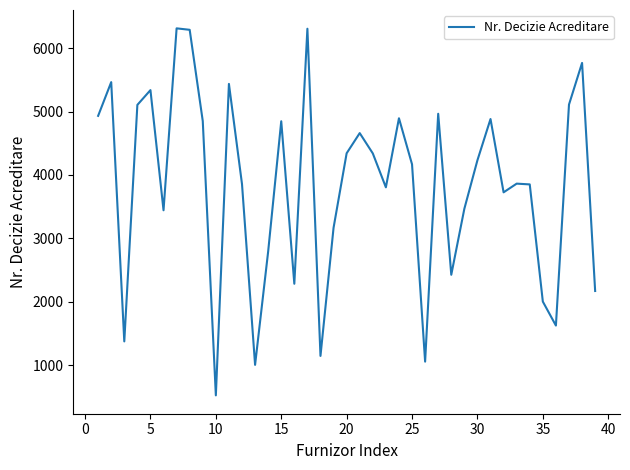

What is the greatest value displayed?

6312